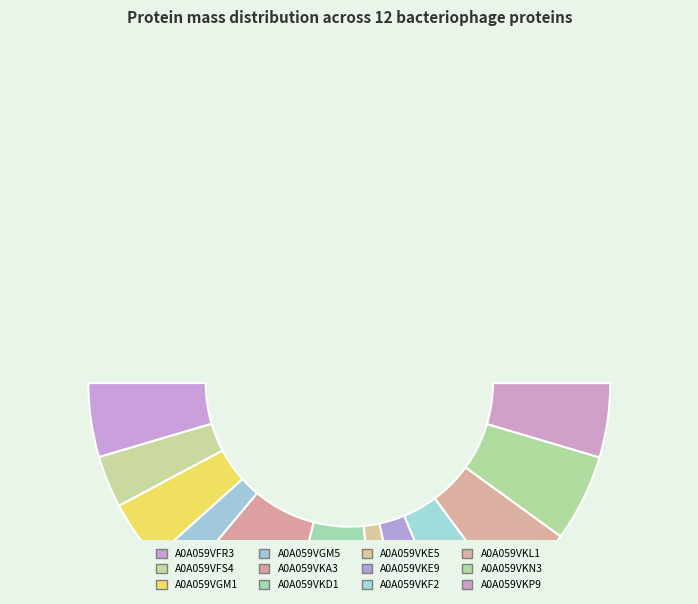

What percentage is the A0A059VGM5 slice, to the nearest percent?

5%